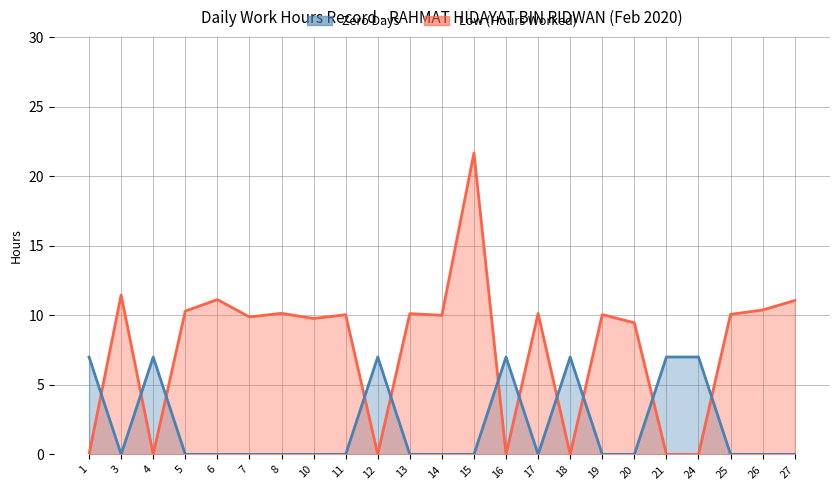

How many data points in Zero Days are above 0?

7